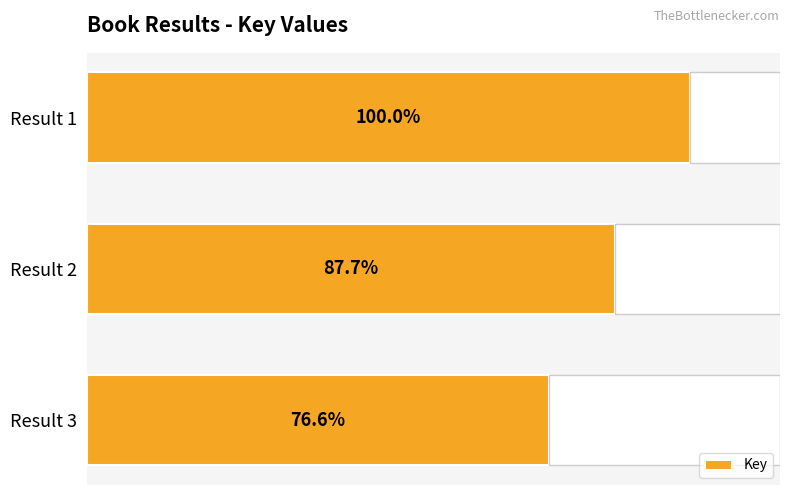

Are the bars horizontal?

Yes